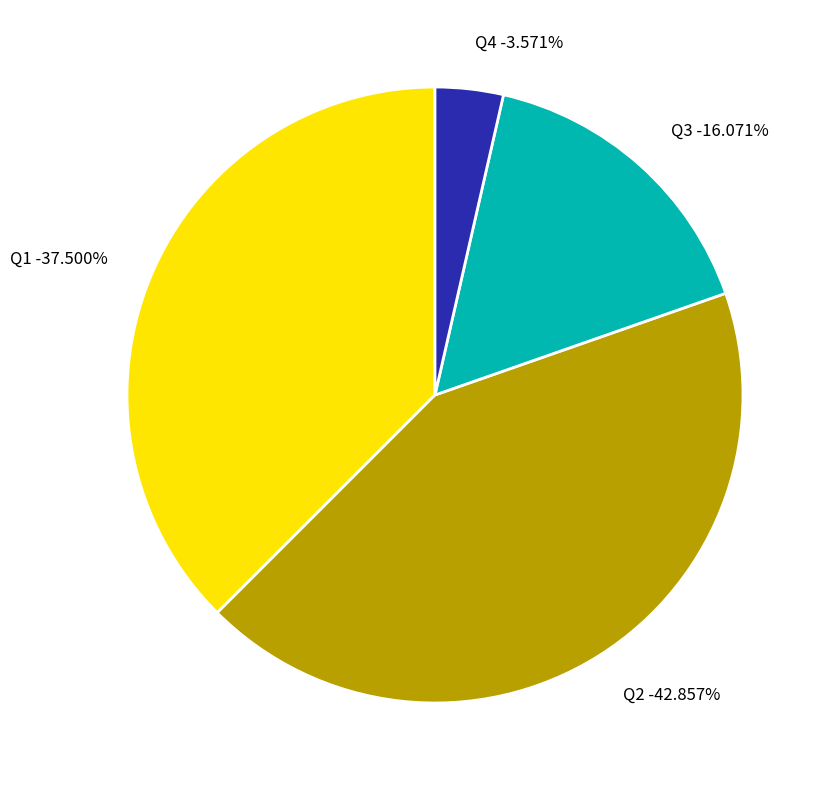

True or false: Q2 accounts for 32% of the total.

False